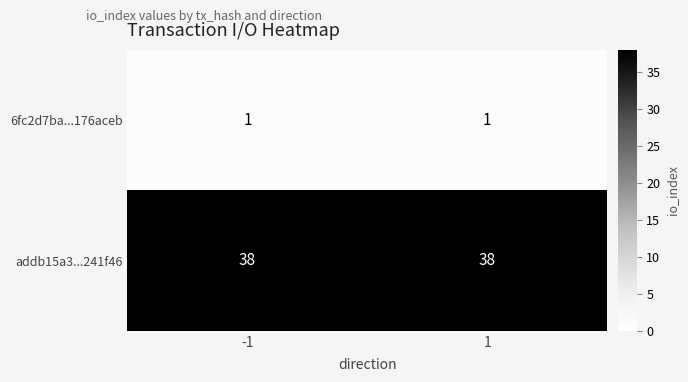

The 6fc2d7ba...176aceb series shows 1 at 1. True or false?

True